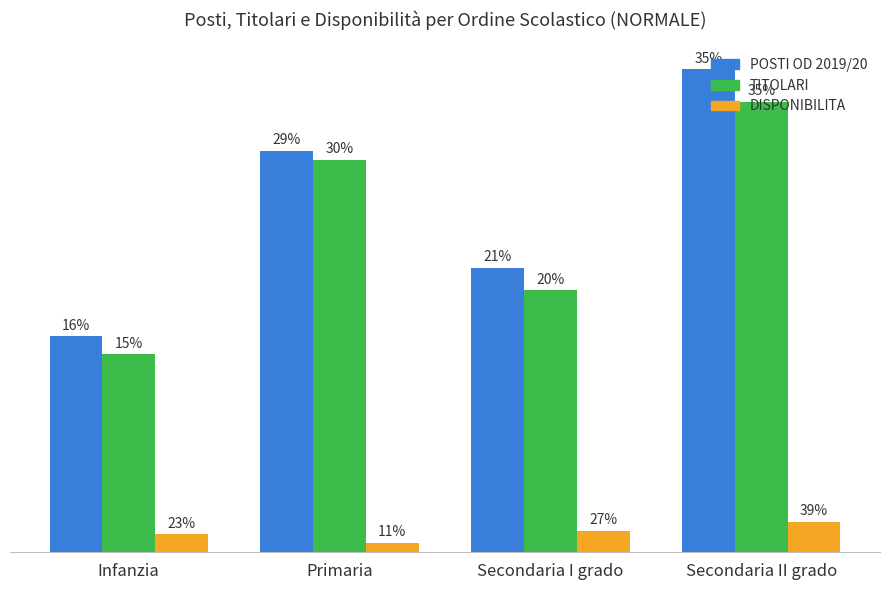

At which category is the sum across all series the highest?

Secondaria II grado